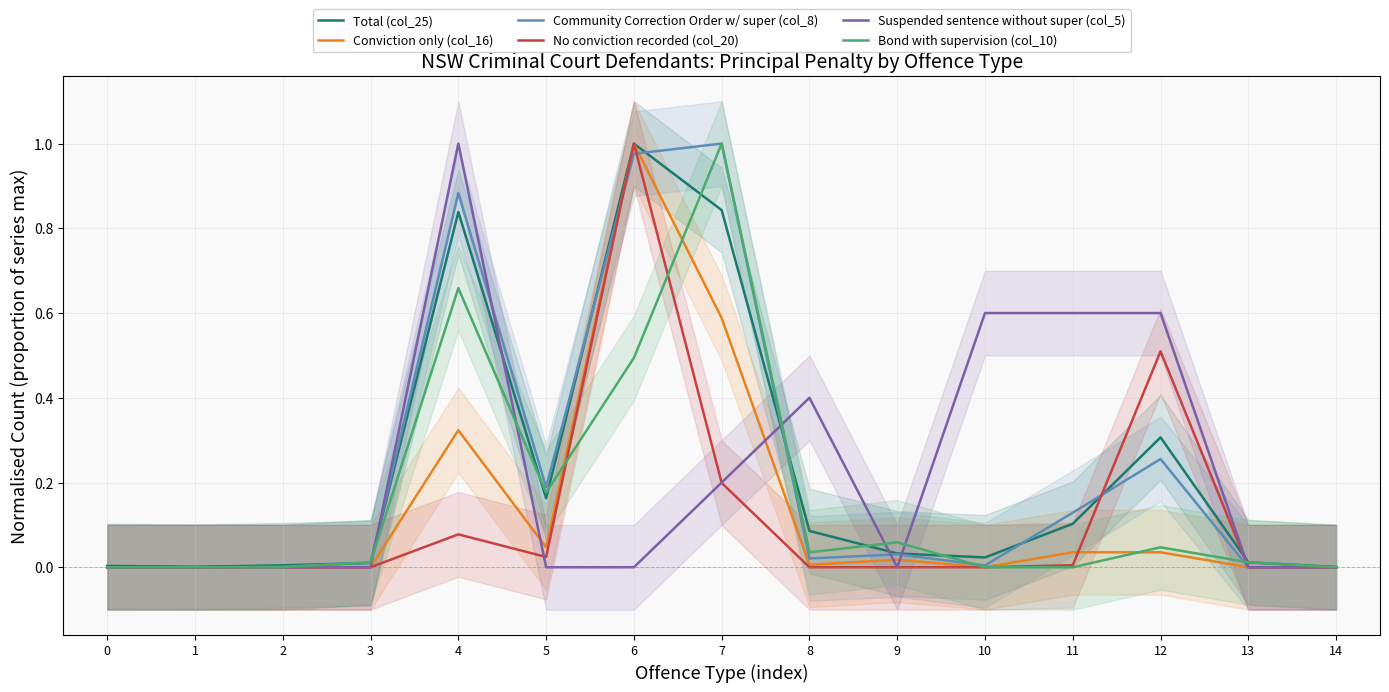

Count the number of categories in the chart.

15